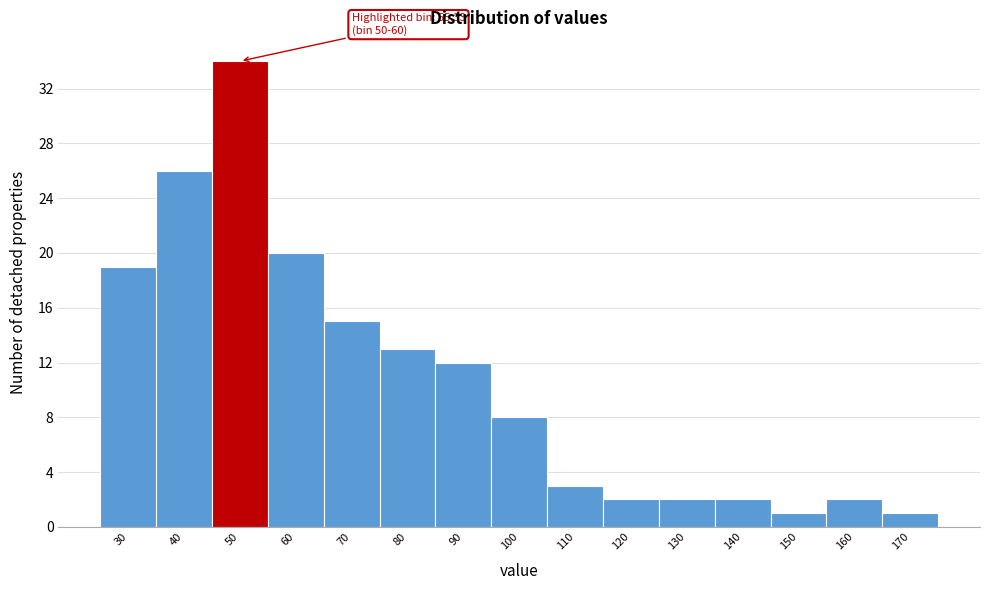

Reading left to right, what are all the values shown in this chart?

19	26	34	20	15	13	12	8	3	2	2	2	1	2	1